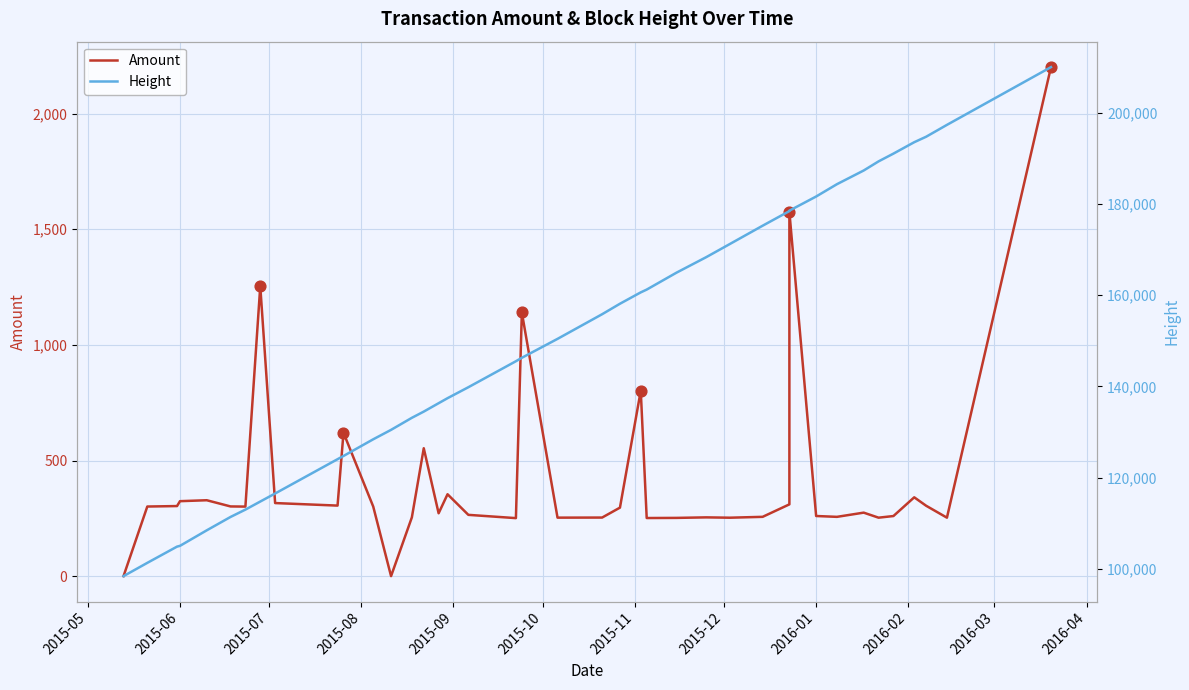

Which series reaches the maximum Y coordinate?

Height